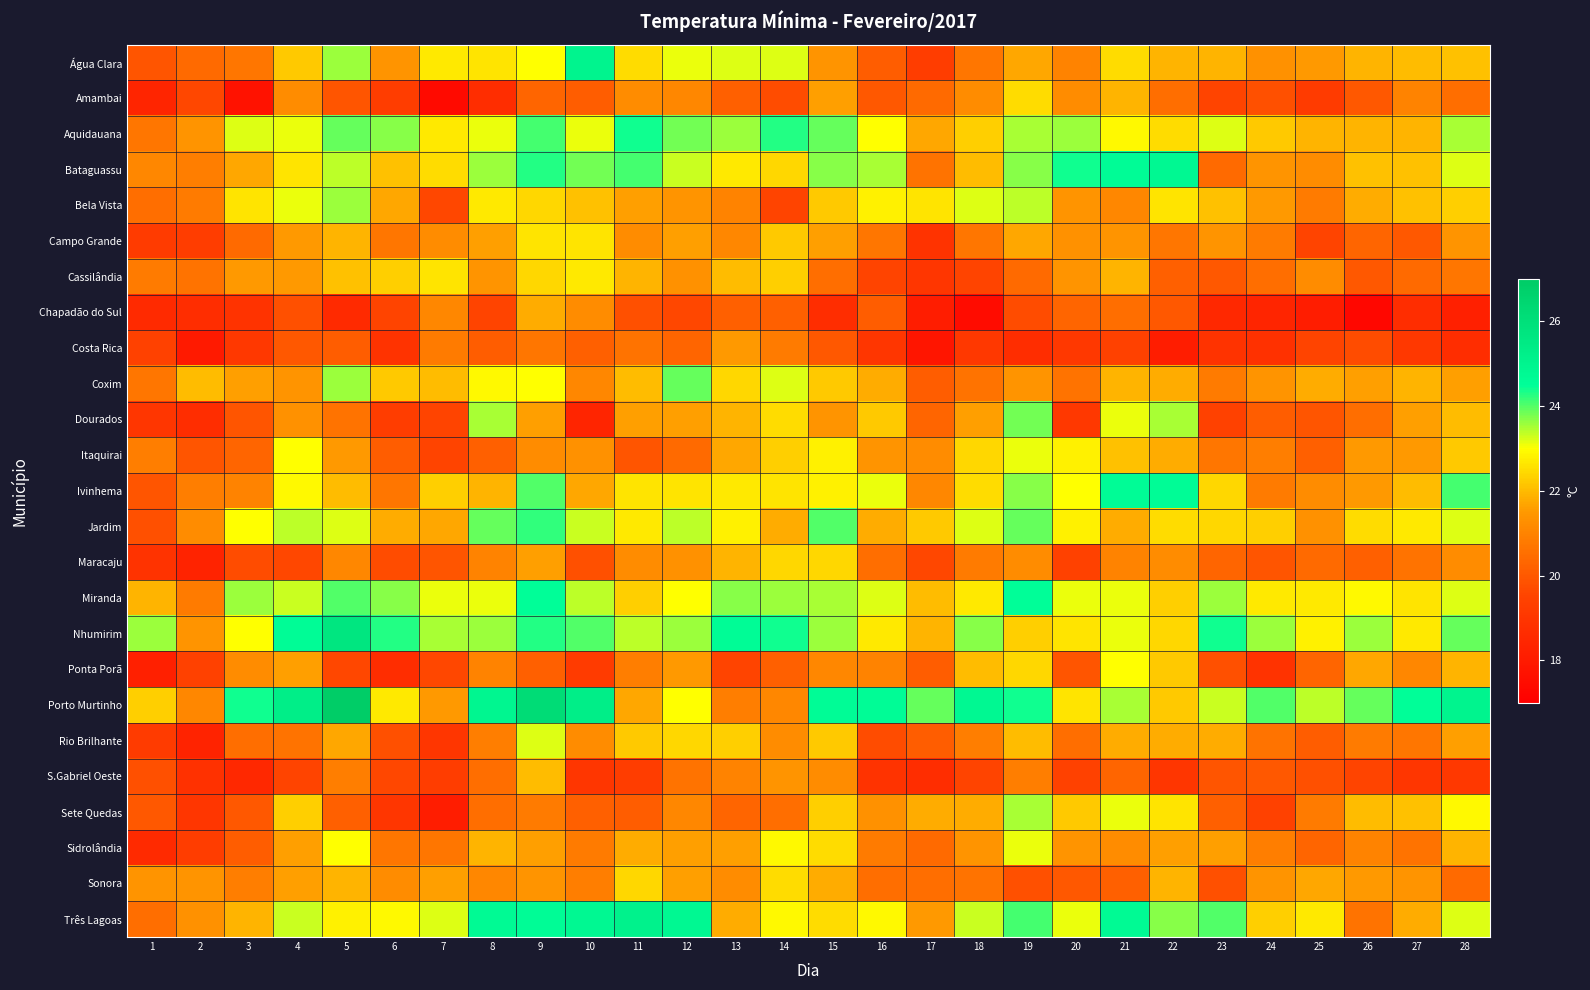

List the series in order of their peak value, lowest first.

Costa Rica, Chapadão do Sul, S.Gabriel Oeste, Maracaju, Amambai, Sonora, Campo Grande, Cassilândia, Ponta Porã, Itaquirai, Sidrolândia, Rio Brilhante, Sete Quedas, Bela Vista, Dourados, Coxim, Jardim, Aquidauana, Miranda, Ivinhema, Bataguassu, Água Clara, Três Lagoas, Nhumirim, Porto Murtinho